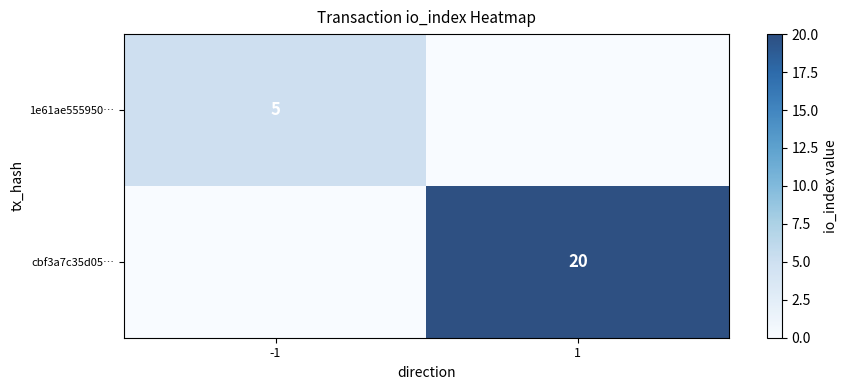

Is the value of 1e61ae555950… at -1 greater than the value of cbf3a7c35d05… at 1?

No